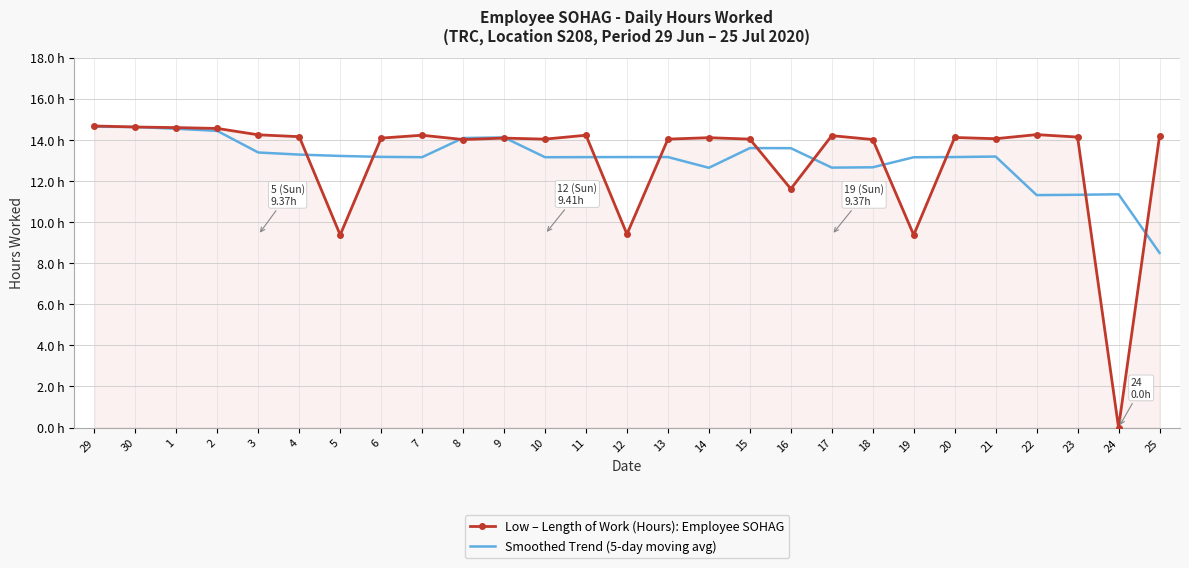

Which series has the largest total across all categories?

Smoothed Trend (5-day moving avg)